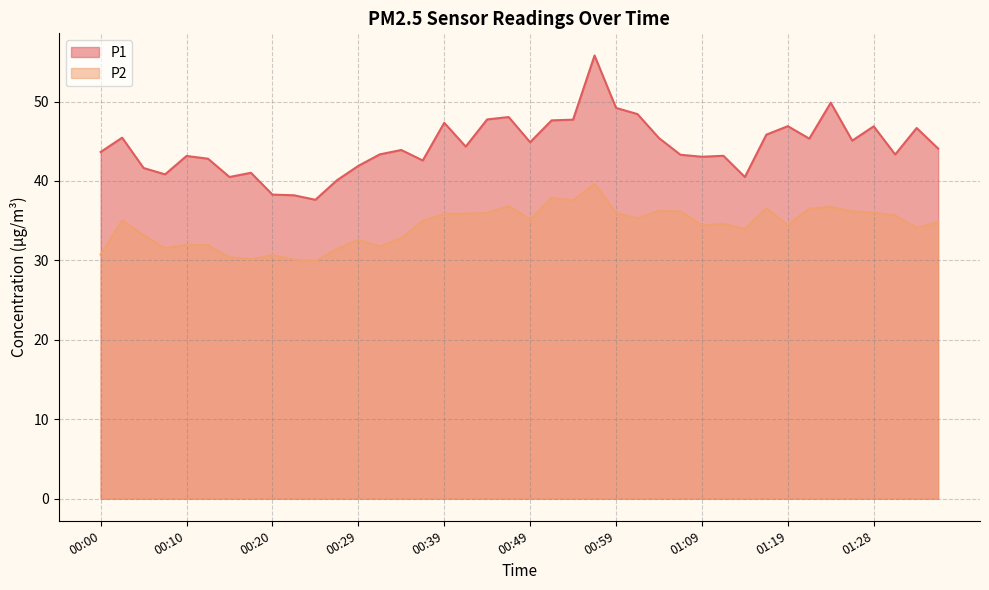

Reading left to right, list all the values displayed in this chart.

P1: 43.6	45.5	41.6	40.8	43.1	42.8	40.5	41.0	38.3	38.2	37.6	40.1	41.9	43.4	43.9	42.6	47.3	44.3	47.8	48.0	44.9	47.6	47.7	55.8	49.2	48.4	45.4	43.3	43.0	43.2	40.5	45.8	46.9	45.3	49.9	45.1	46.9	43.3	46.7	44.1
P2: 30.7	35.0	33.2	31.5	31.9	31.9	30.4	30.1	30.7	30.1	29.9	31.4	32.6	31.8	32.8	35.0	35.8	35.9	36.0	36.9	35.1	37.9	37.5	39.6	36.0	35.3	36.2	36.2	34.4	34.6	34.0	36.5	34.5	36.5	36.7	36.2	36.0	35.6	34.1	34.9